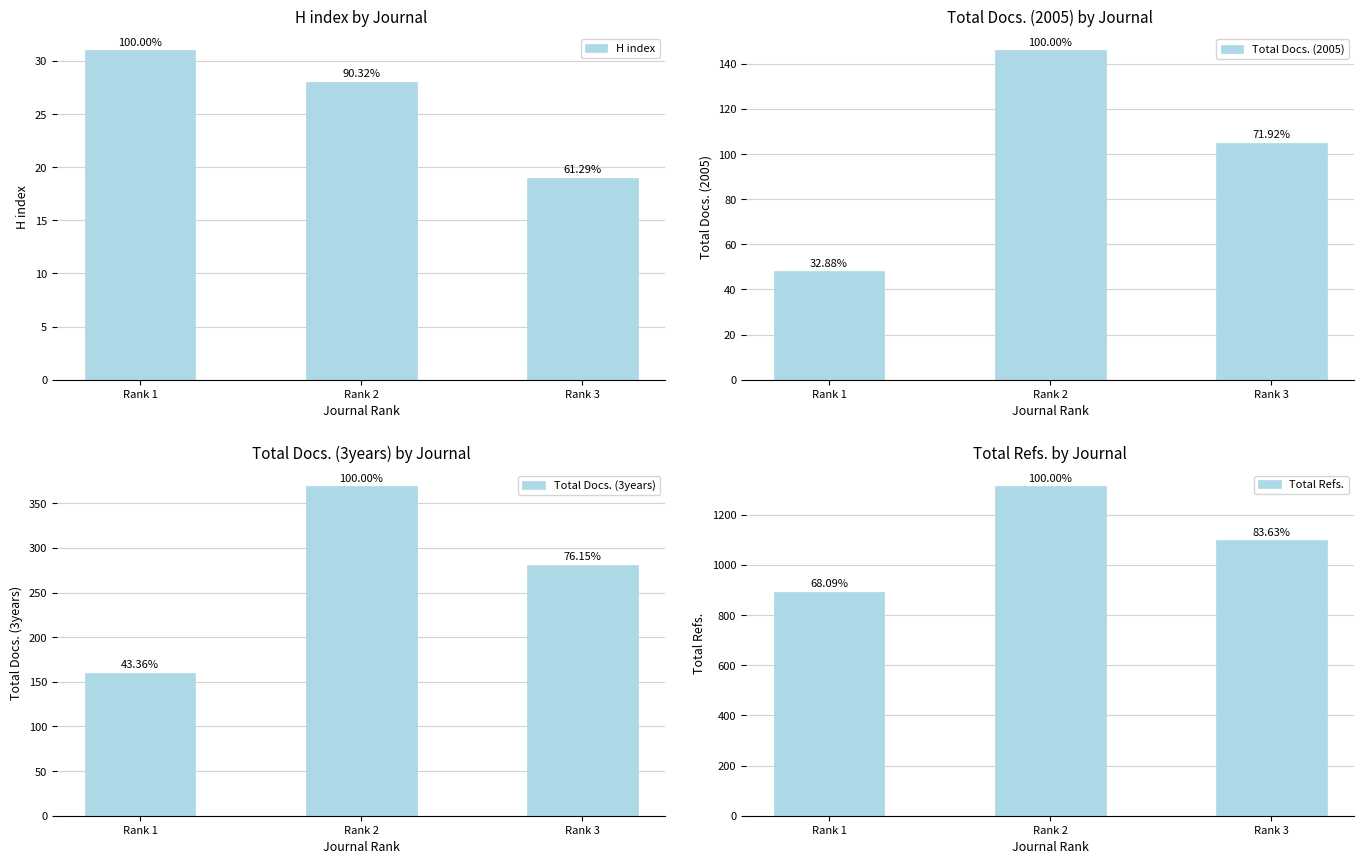

The value of Total Docs. (3years) at Rank 2 is 604. True or false?

False